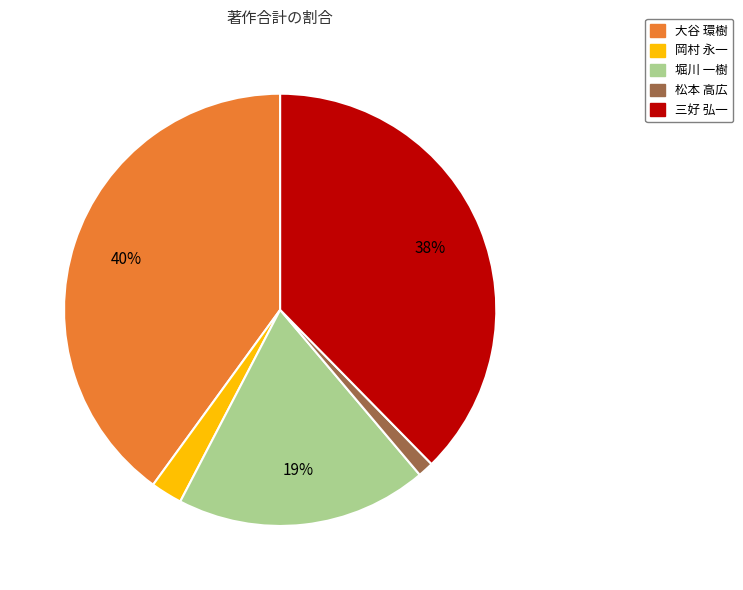

Which has a higher value, 三好 弘一 or 堀川 一樹?

三好 弘一